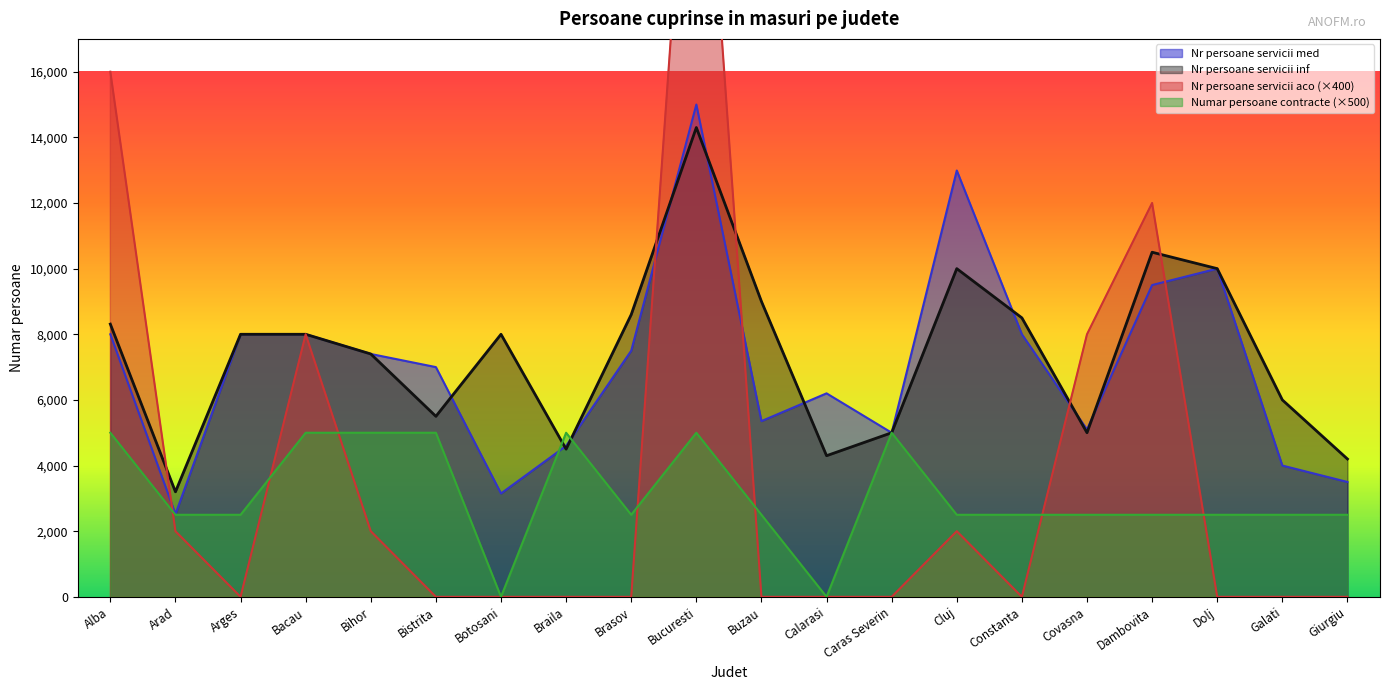

What is the difference between the highest and lowest values at Brasov?

8600